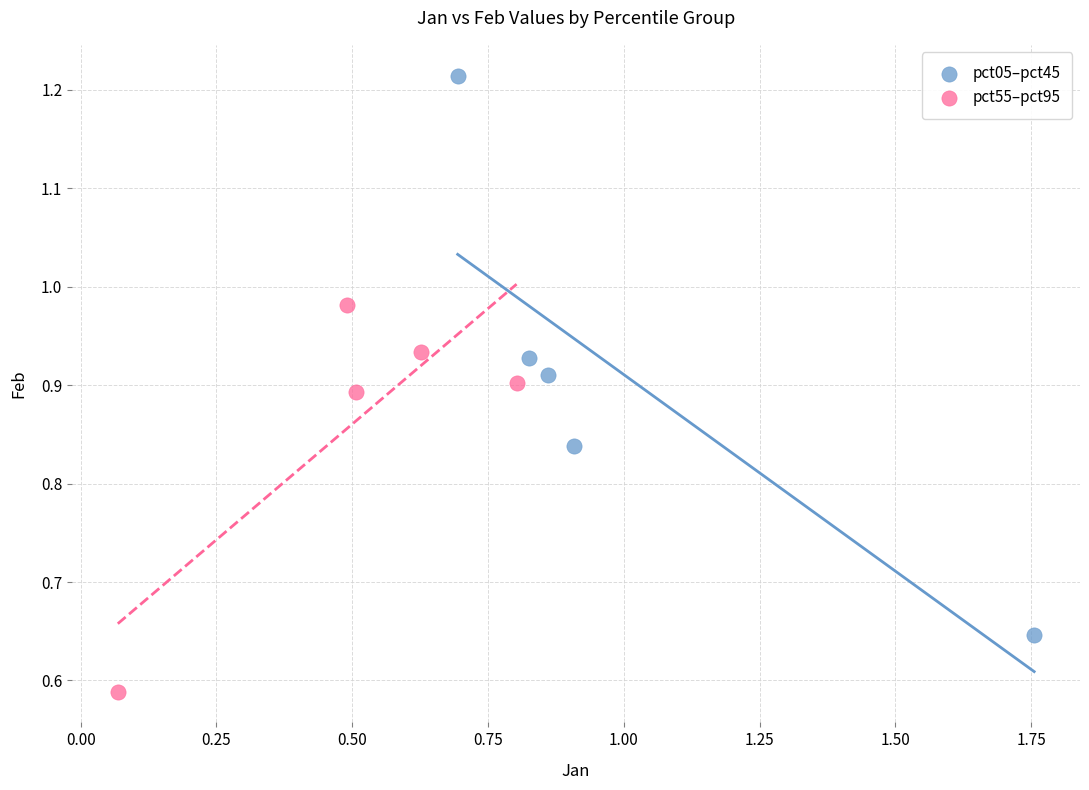

Which series contains the highest Y value?

pct05–pct45